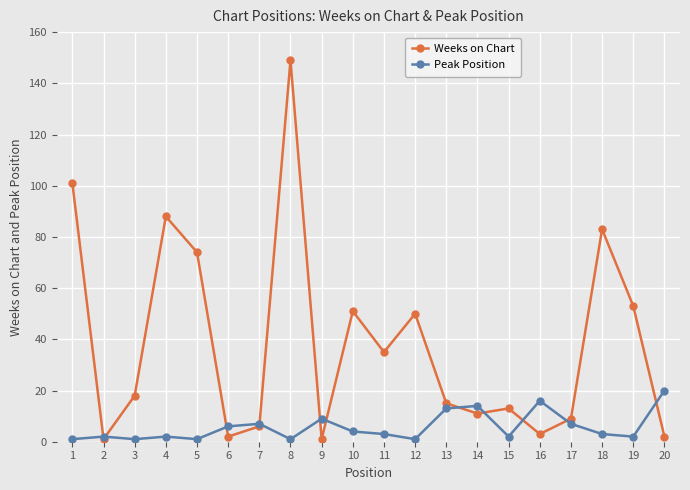

Which label corresponds to the largest value in the chart?

8